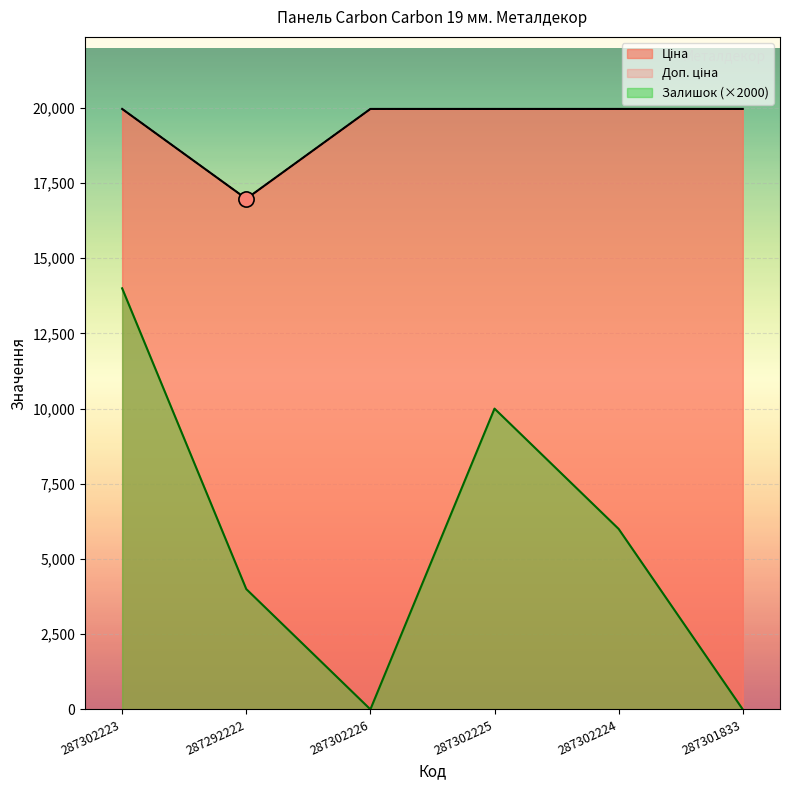

What are all the series names shown in the legend?

Ціна, Доп. ціна, Залишок